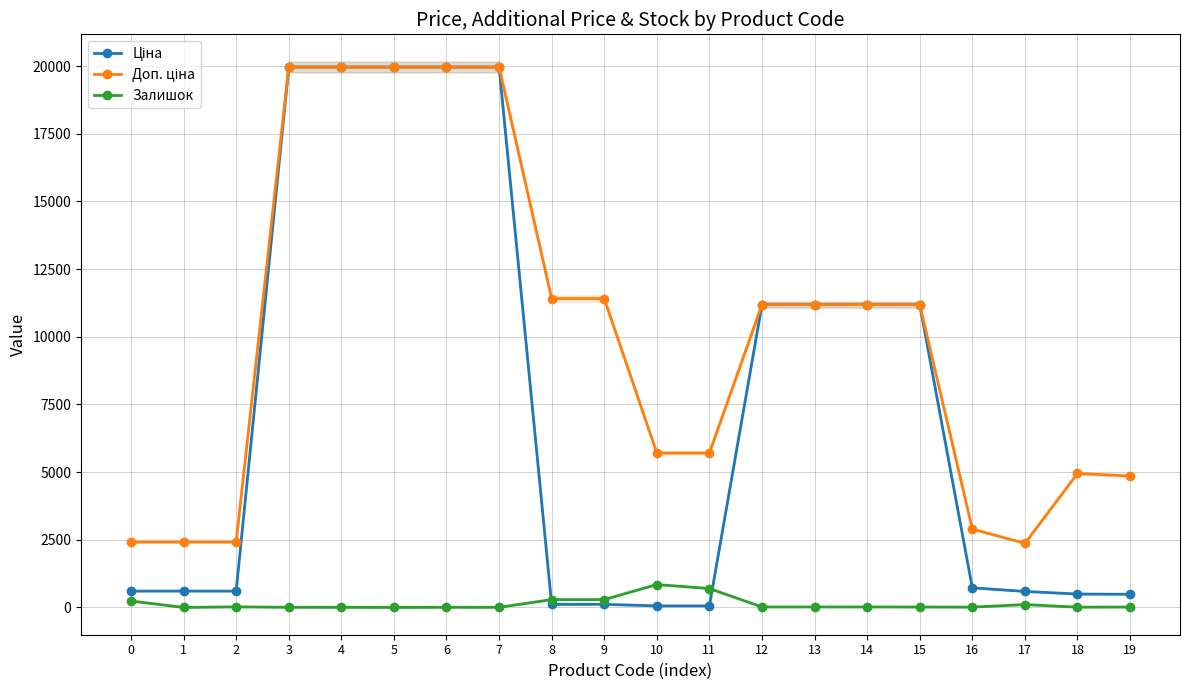

What is the greatest value displayed?

19964.2